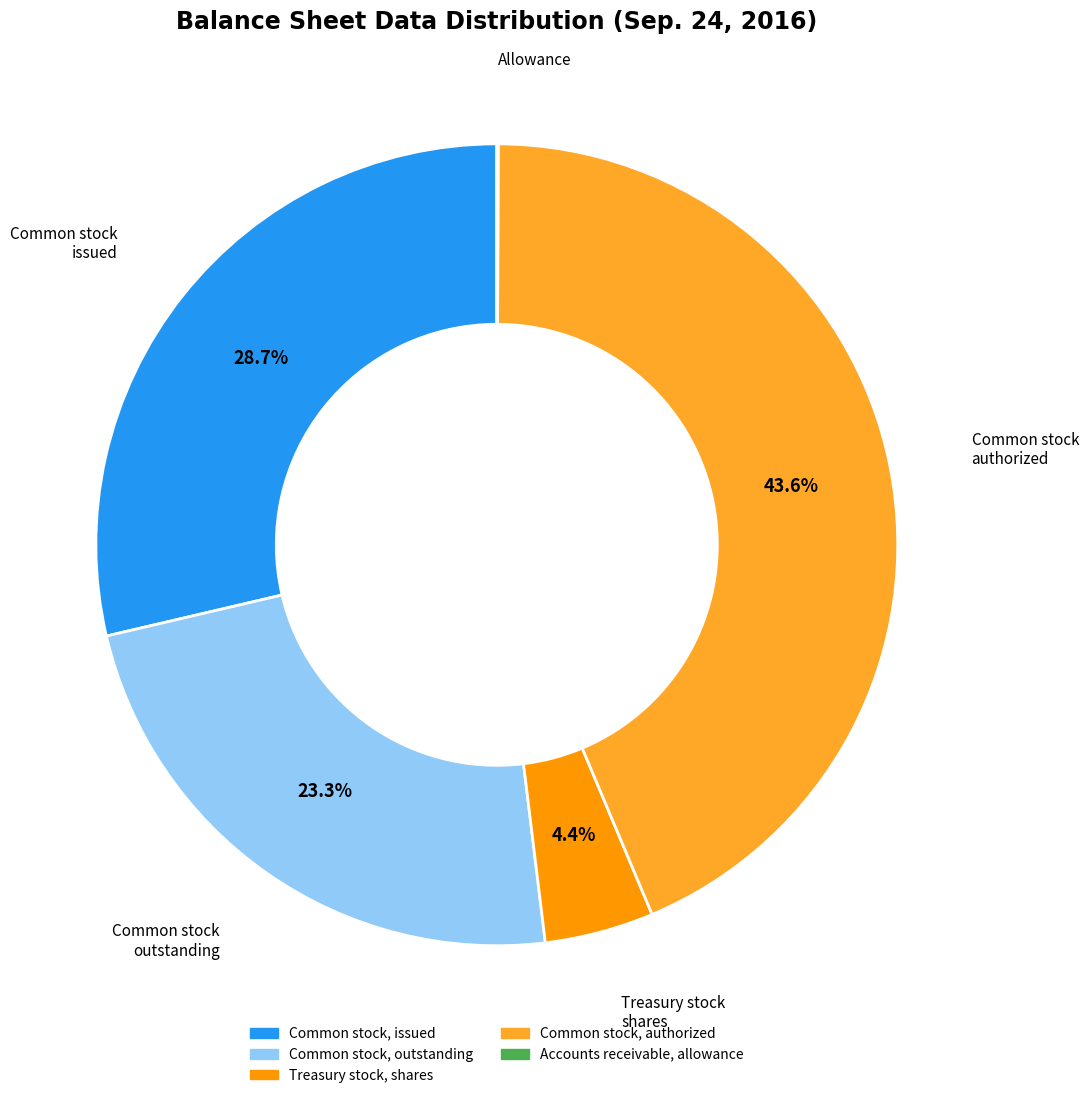

What portion of the pie excludes Common stock, issued?

71.3%